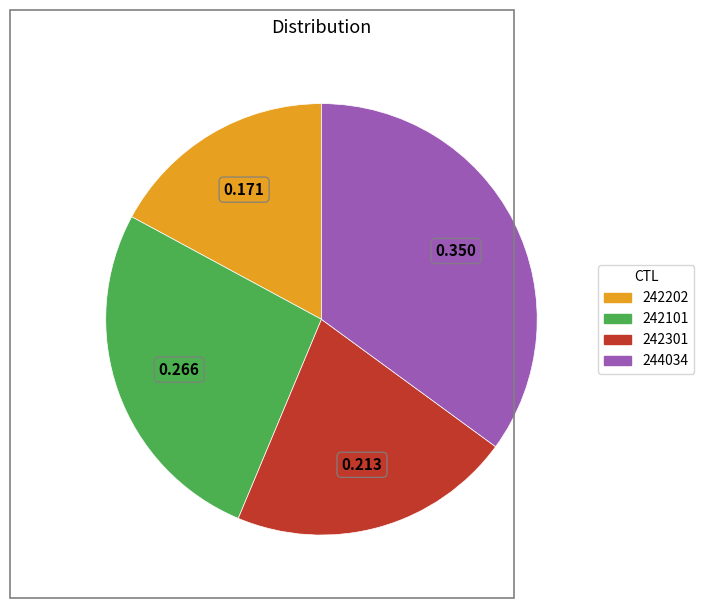

Do 242301 and 242101 together represent more than half of the pie?

No